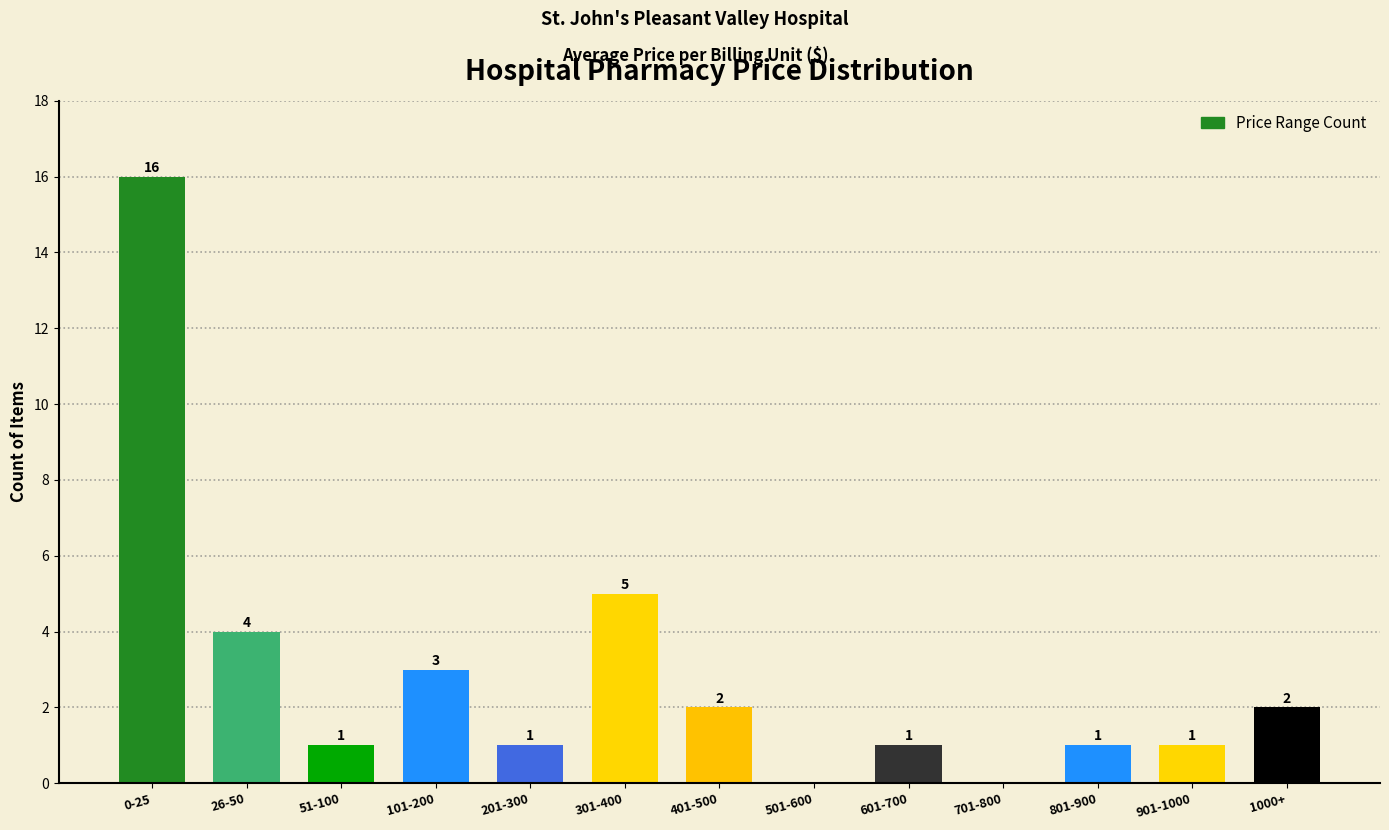

Reading left to right, transcribe all the data shown in this chart.

0-25=16	26-50=4	51-100=1	101-200=3	201-300=1	301-400=5	401-500=2	501-600=0	601-700=1	701-800=0	801-900=1	901-1000=1	1000+=2